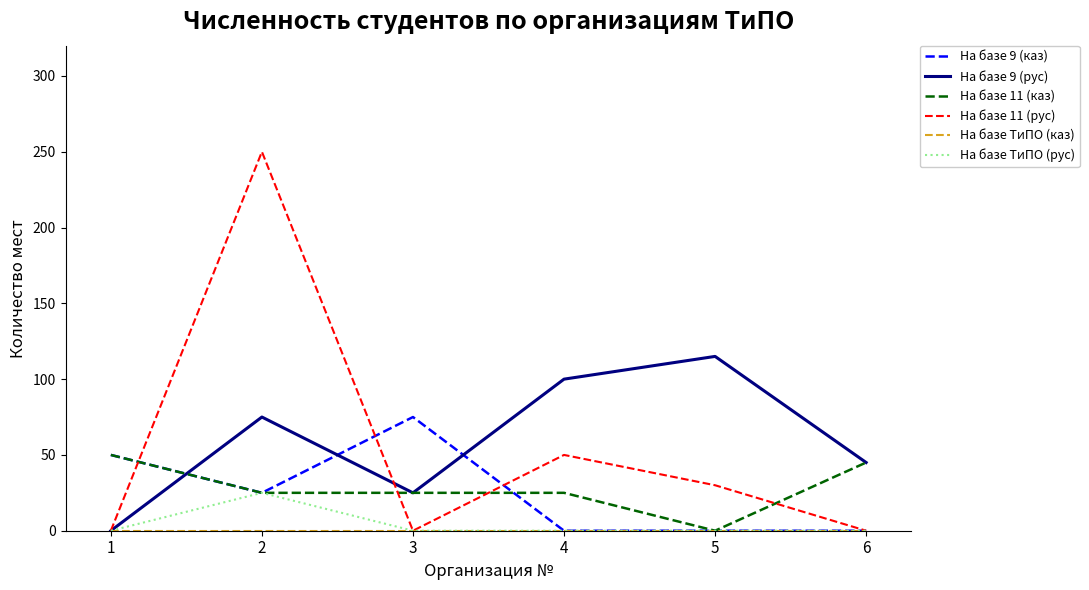

List the labels in order of На базе 9 (рус) value, largest first.

5, 4, 2, 6, 3, 1